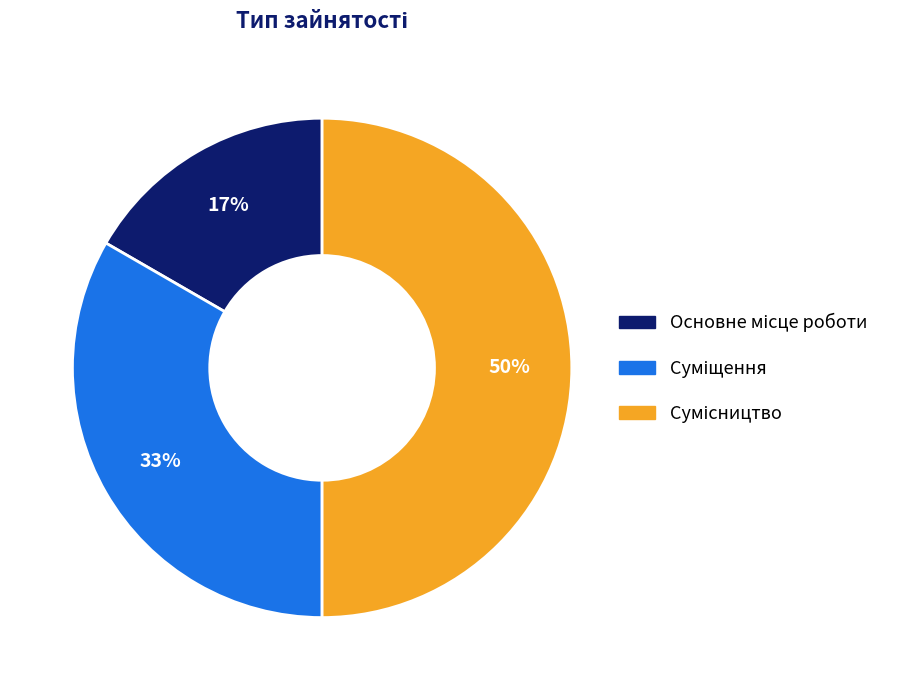

How many segments does this pie chart have?

3